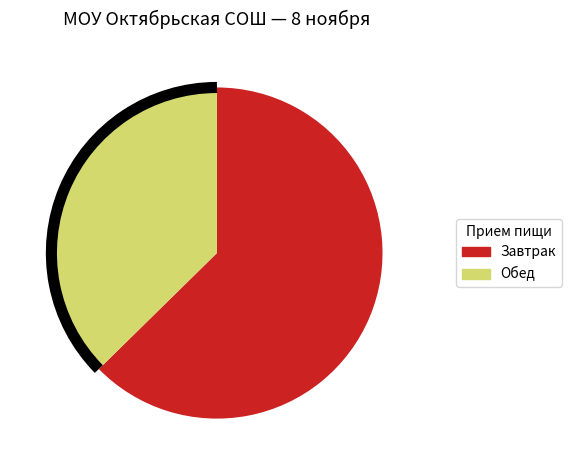

Is there a majority slice in this chart?

Yes